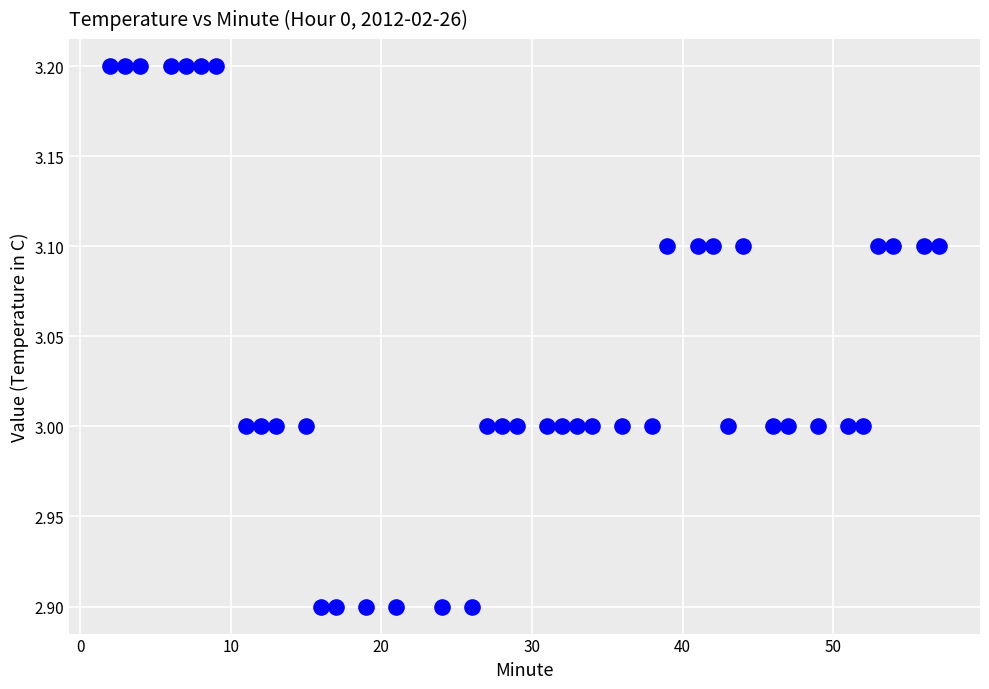

What is the range of X values (max minus min)?

55.0